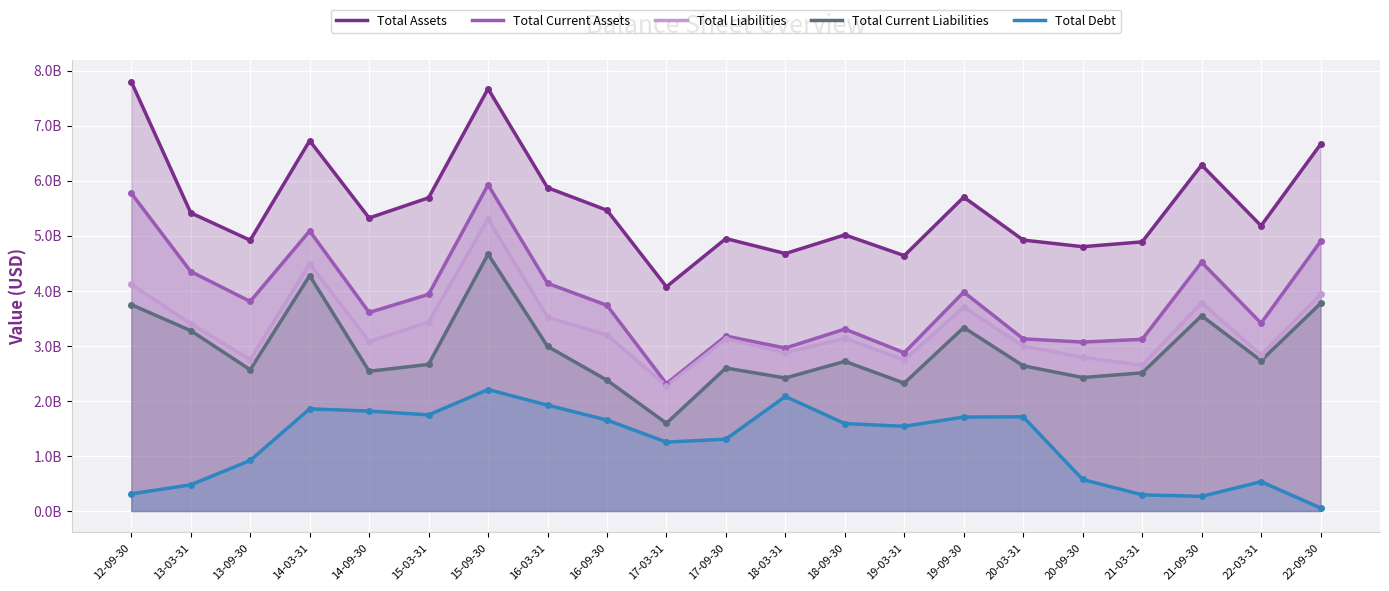

True or false: Total Current Liabilities and Total Current Assets intersect in this chart.

False